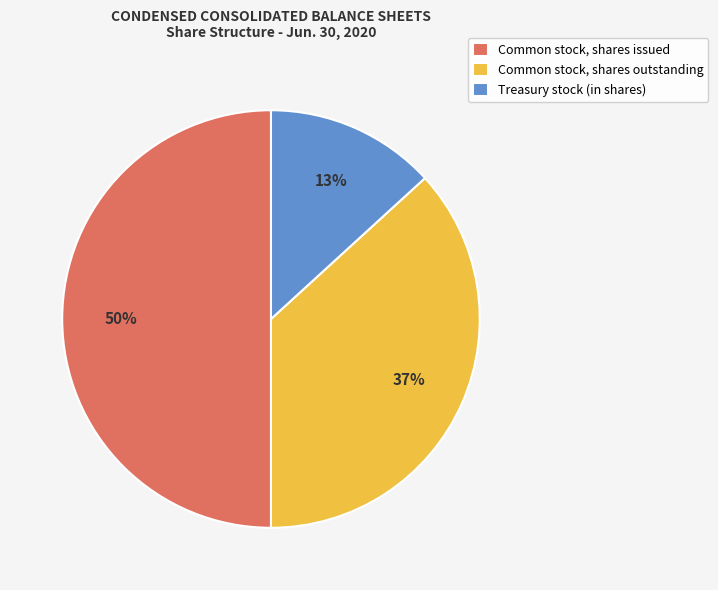

To the nearest percent, what is the combined percentage of Treasury stock (in shares) and Common stock, shares issued?

63%